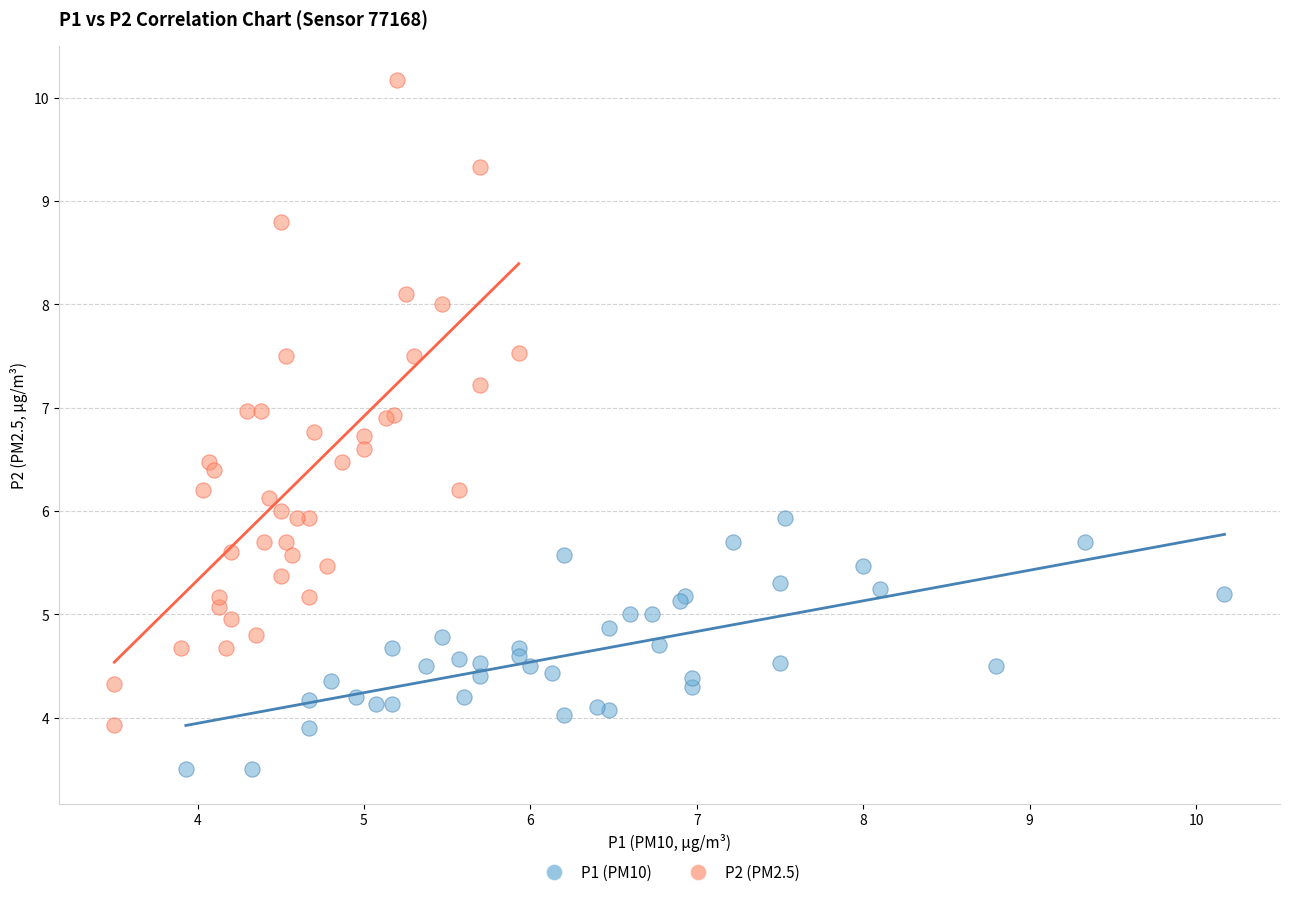

Which series contains the lowest Y value?

P1 (PM10)